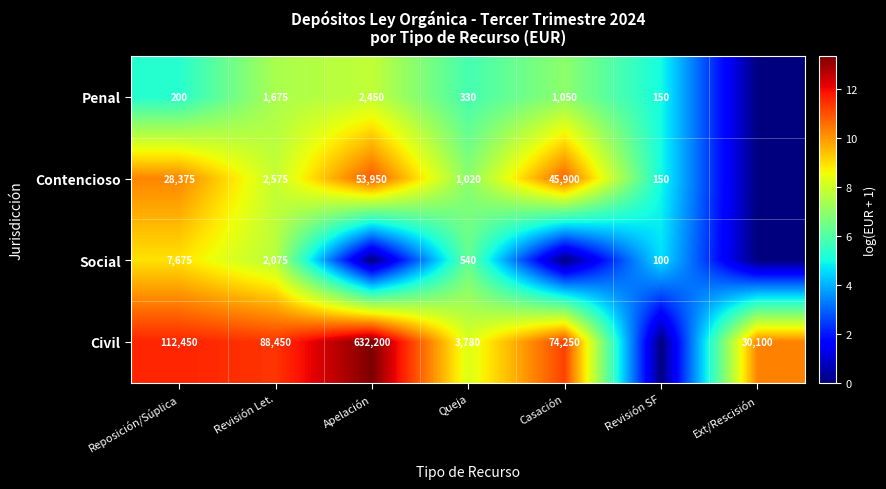

Between Reposición/Súplica and Revisión Let., which series saw the biggest shift?

Contencioso